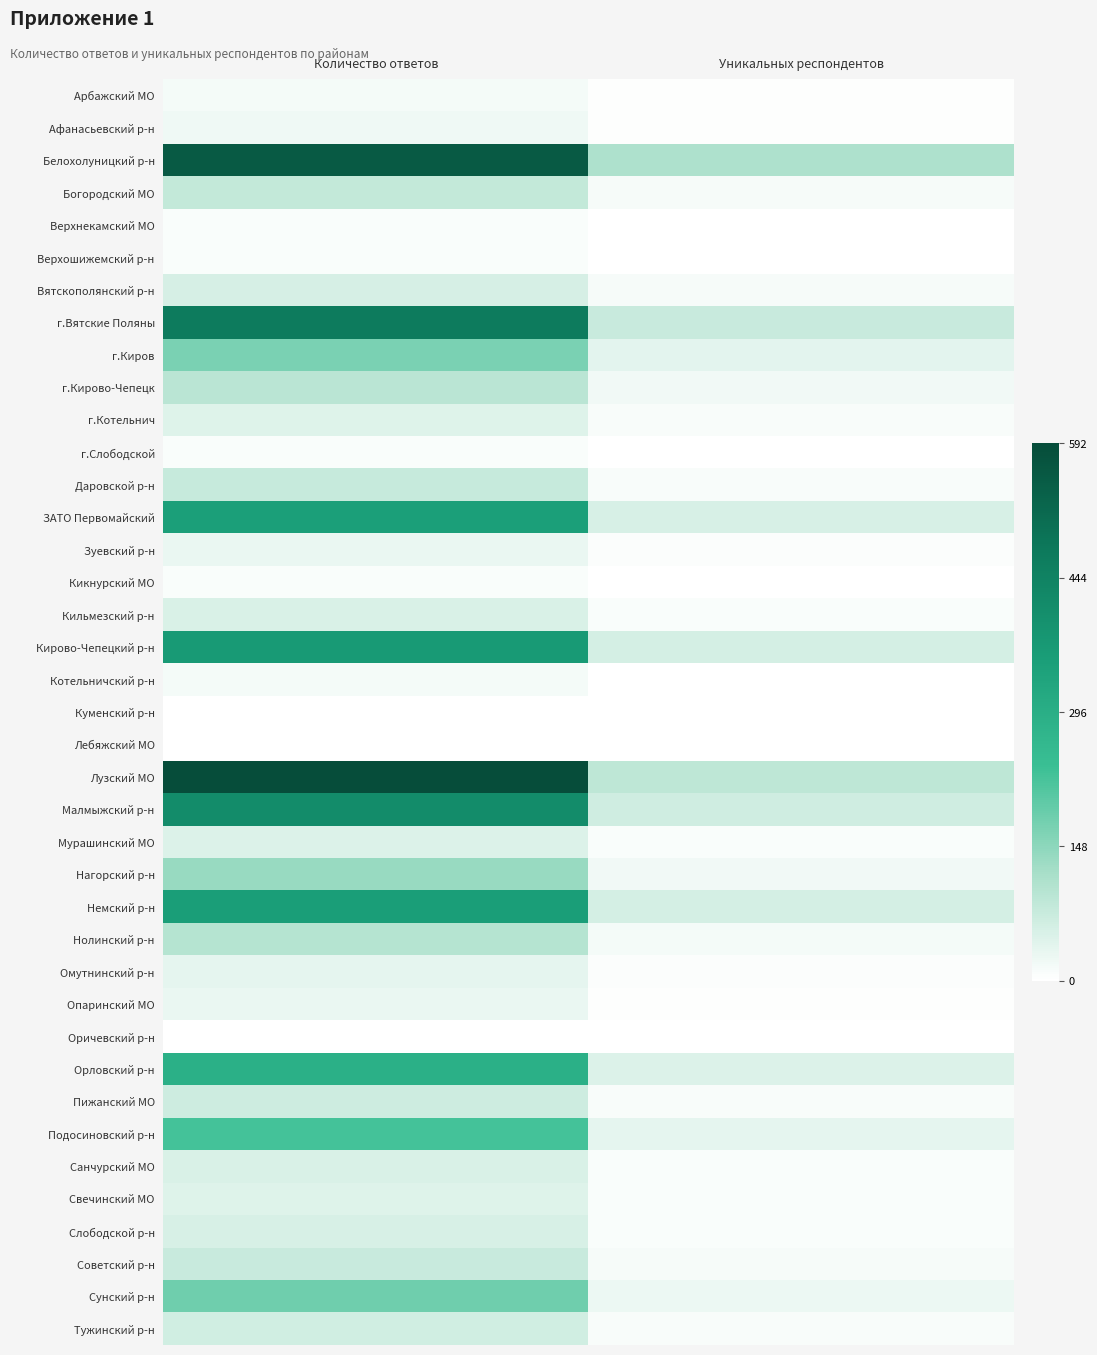

At Уникальных респондентов, list the series in order from smallest to largest.

Куменский р-н, Лебяжский МО, Оричевский р-н, Верхошижемский р-н, г.Слободской, Кикнурский МО, Верхнекамский МО, Котельничский р-н, Арбажский МО, Афанасьевский р-н, Опаринский МО, Омутнинский р-н, Зуевский р-н, Свечинский МО, Кильмезский р-н, Мурашинский МО, Санчурский МО, Слободской р-н, г.Котельнич, Даровской р-н, Пижанский МО, Тужинский р-н, Богородский МО, Советский р-н, Вятскополянский р-н, Нолинский р-н, г.Кирово-Чепецк, Нагорский р-н, Сунский р-н, Подосиновский р-н, г.Киров, Орловский р-н, ЗАТО Первомайский, Немский р-н, Кирово-Чепецкий р-н, Малмыжский р-н, г.Вятские Поляны, Лузский МО, Белохолуницкий р-н